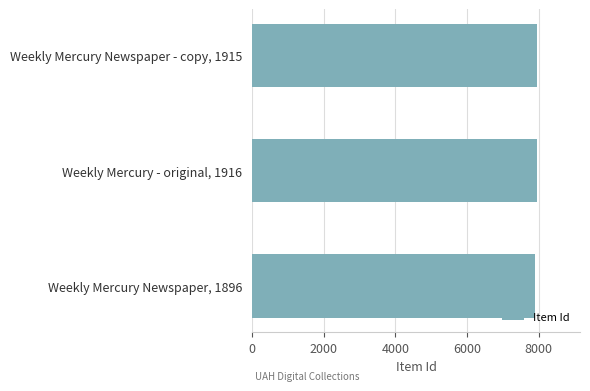

What is the greatest value displayed?

7960